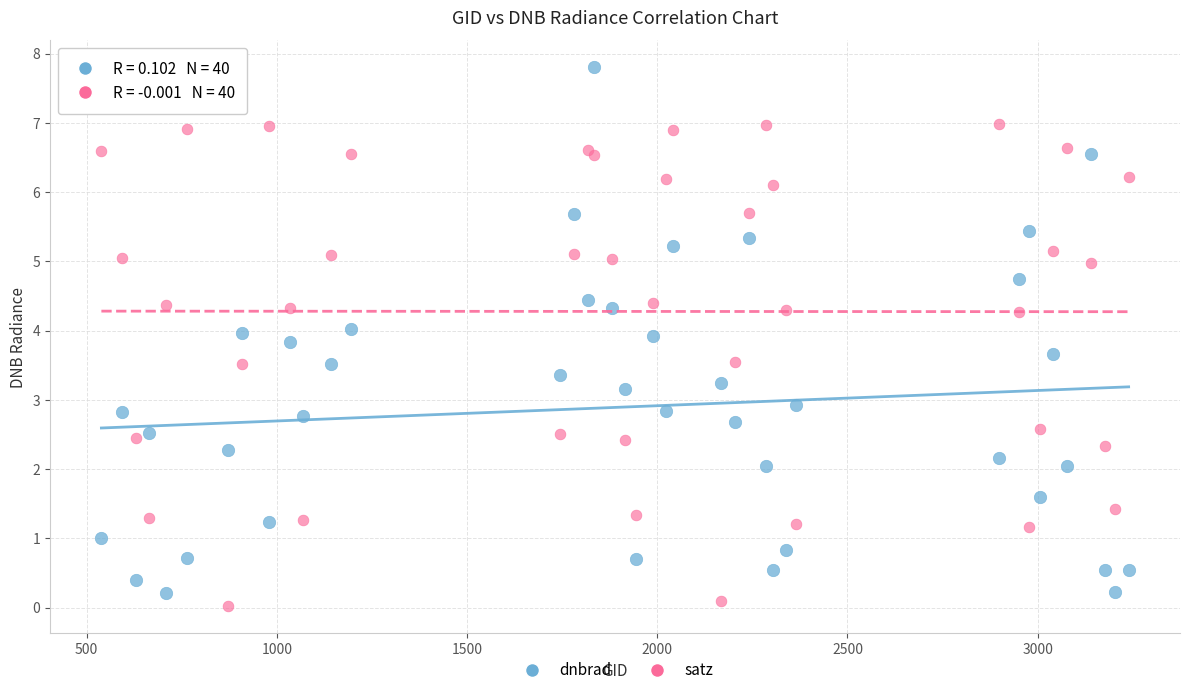

Which series contains the highest Y value?

dnbrad